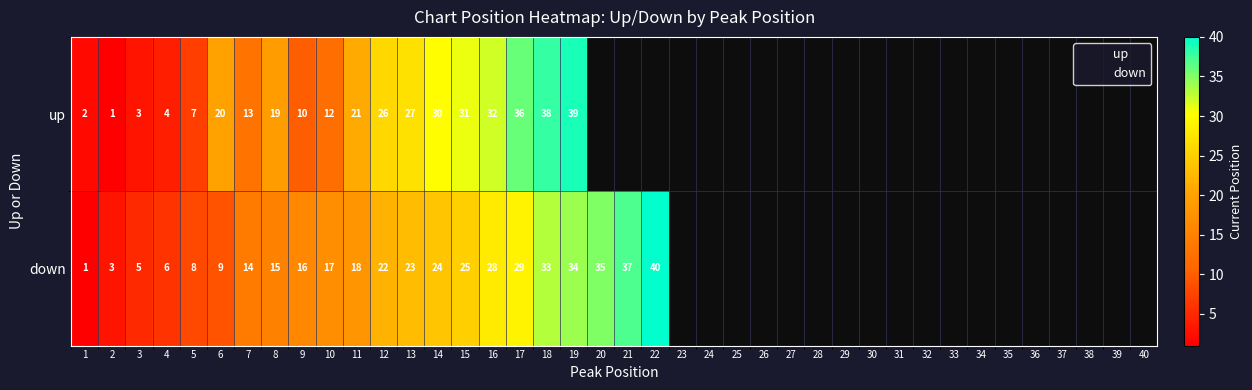

The down series shows 38 at 13. True or false?

False